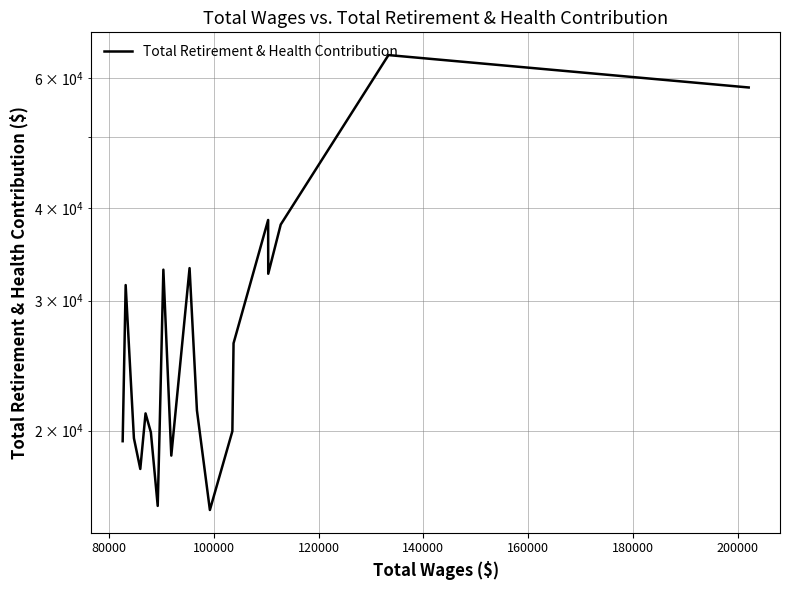

How many series are shown in this chart?

1